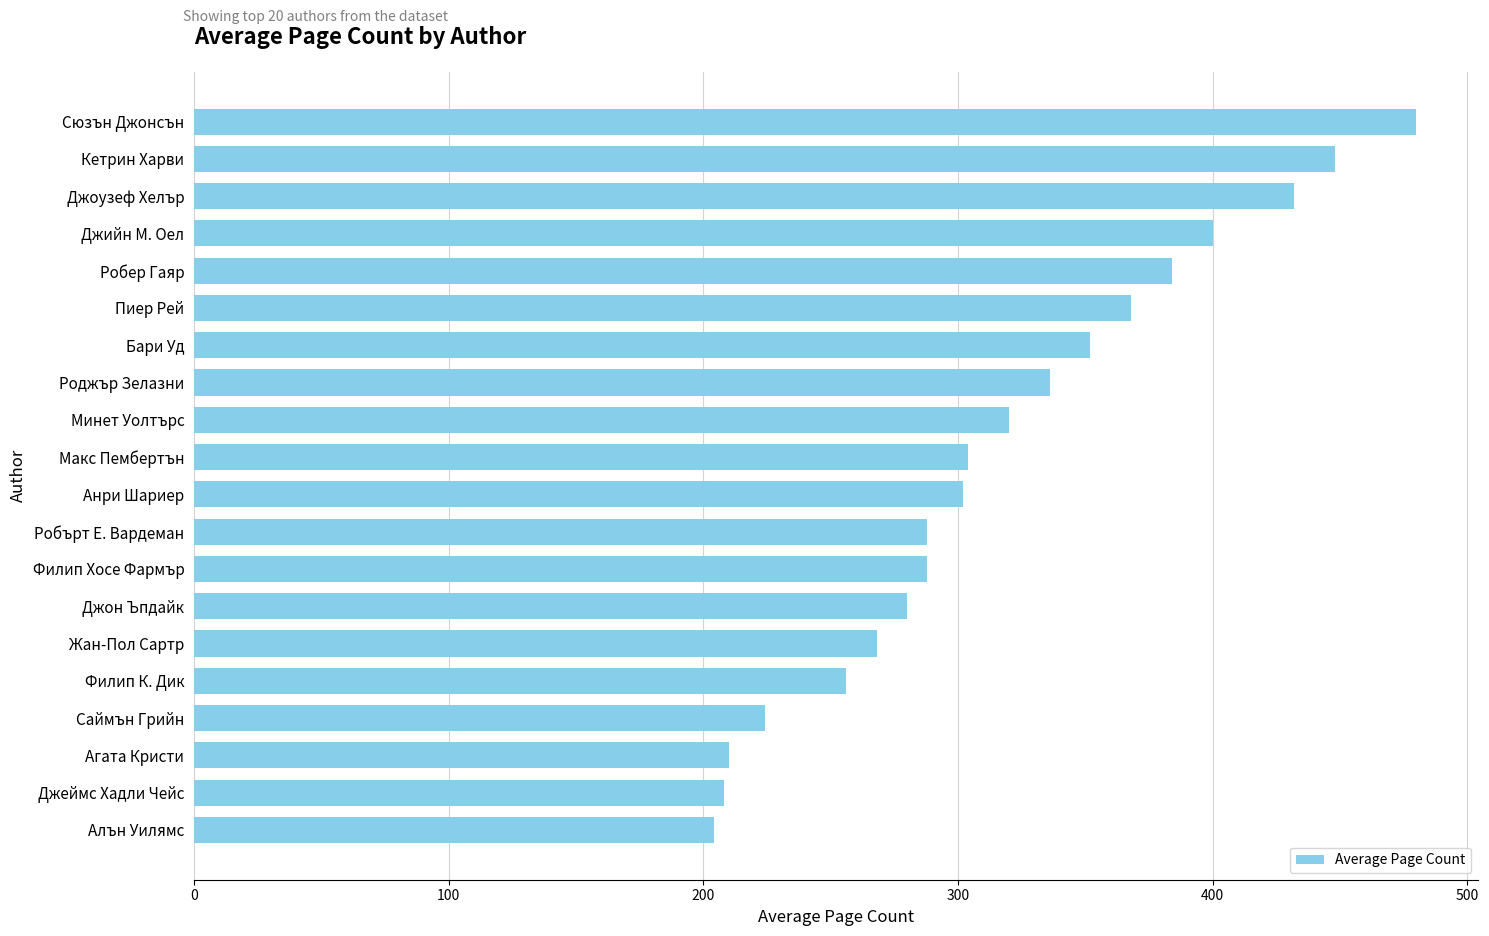

What is the value of the 3rd bar from the top?

432